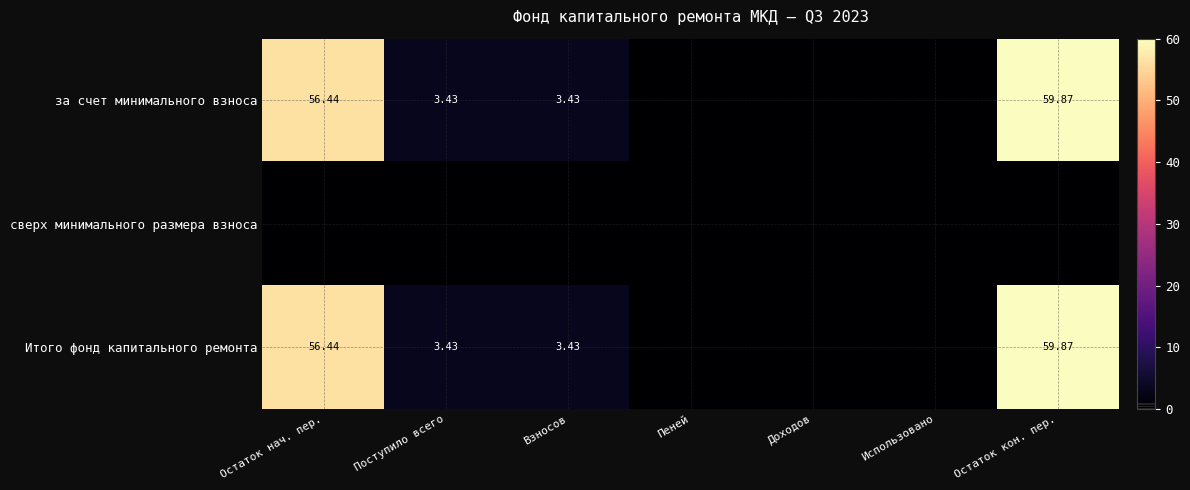

True or false: за счет минимального взноса has a value of 3.4 at Поступило всего.

True